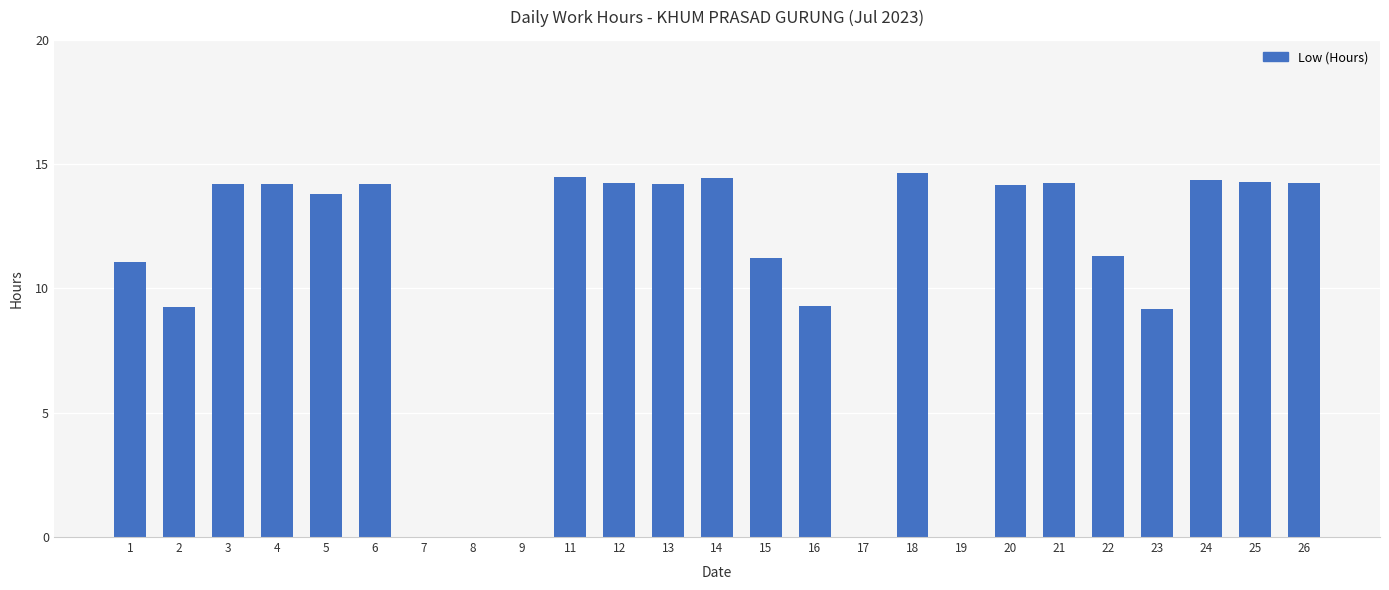

What is the change in value from 20 to 22?

-2.8